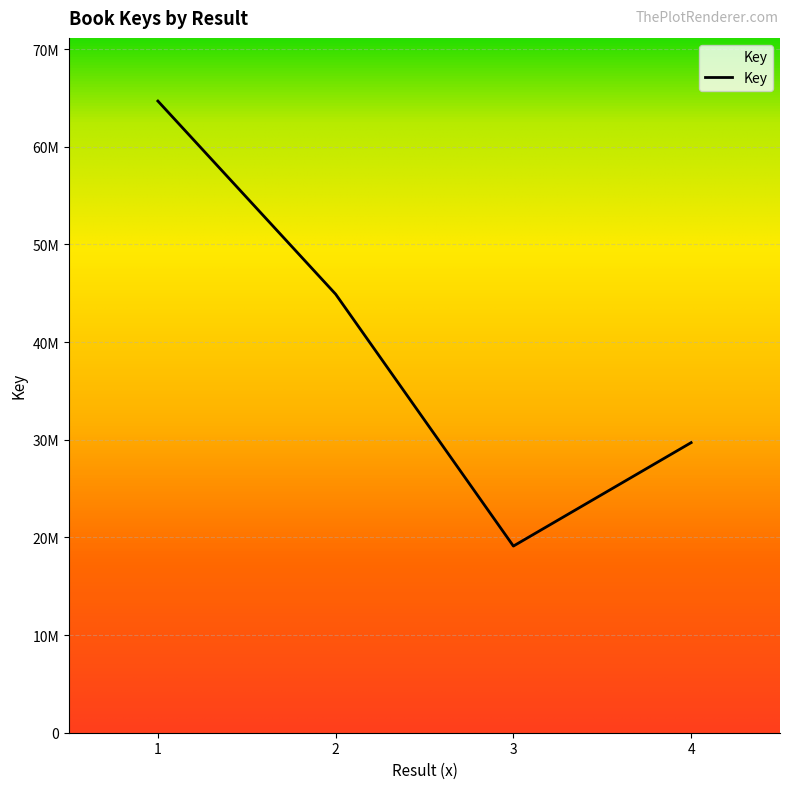

How many interior local valleys (lower than both neighbors) does the data have?

1